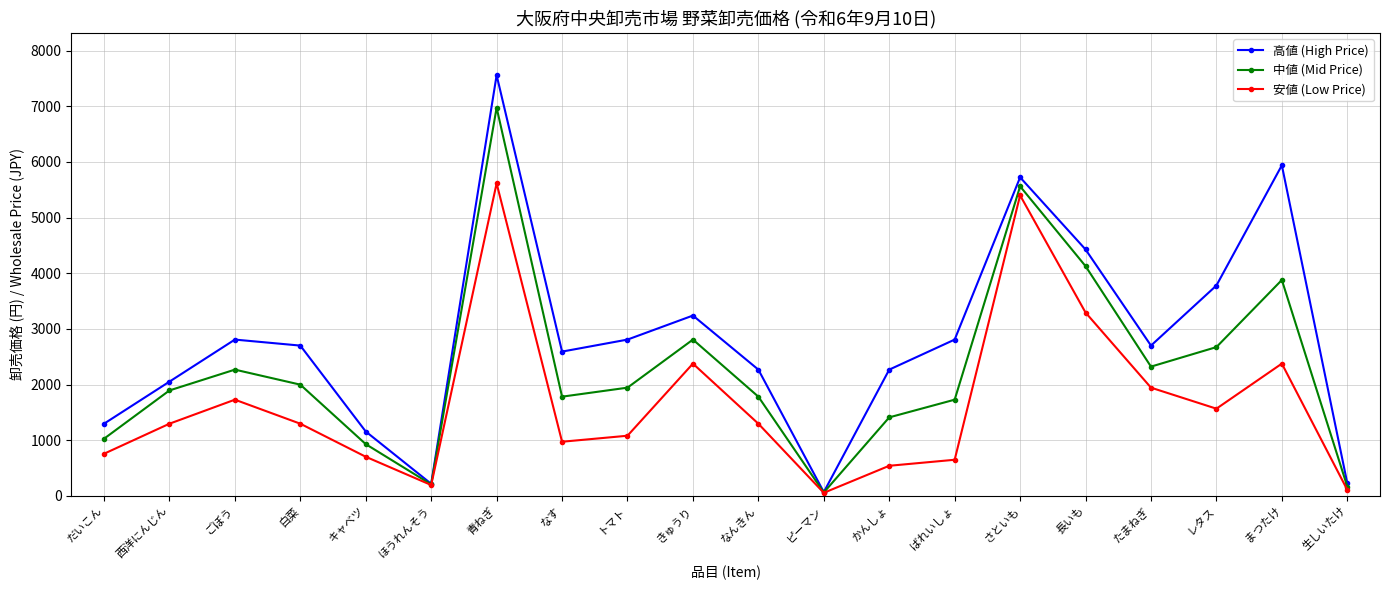

How many interior local peaks does the 高値 (High Price) series have?

5